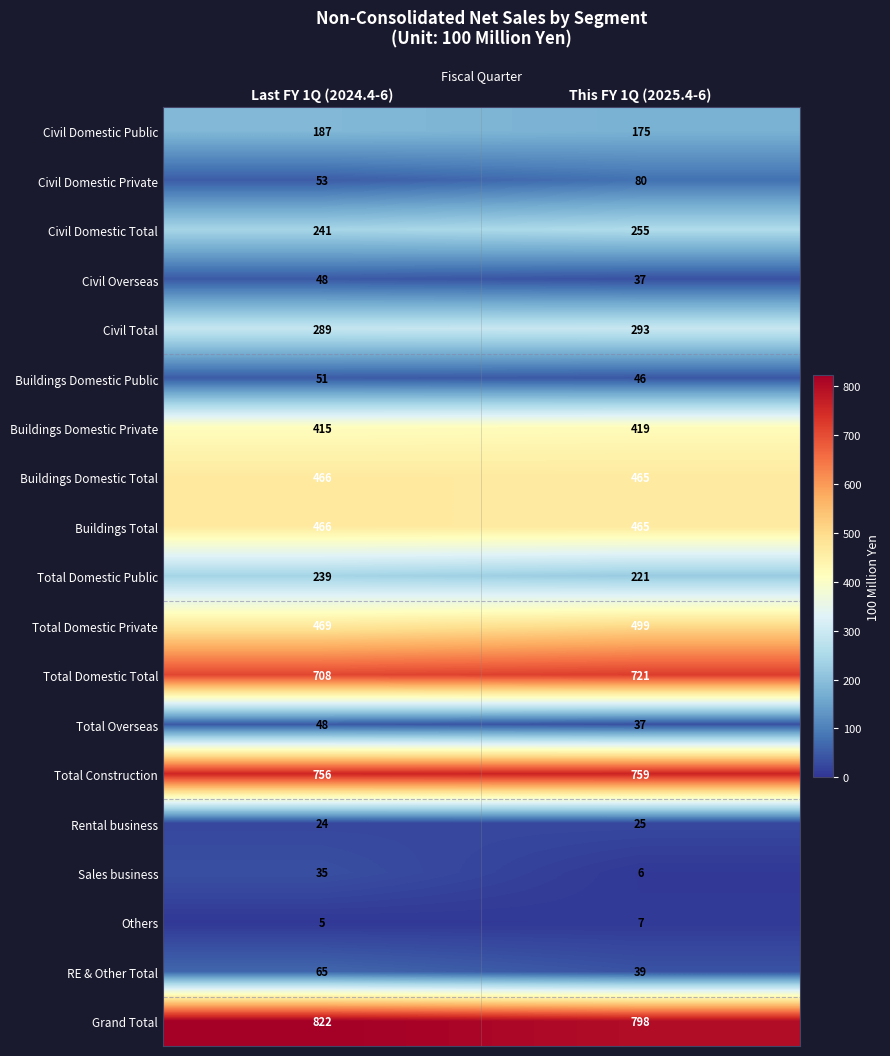

What is the sum of all Civil Overseas values?

85